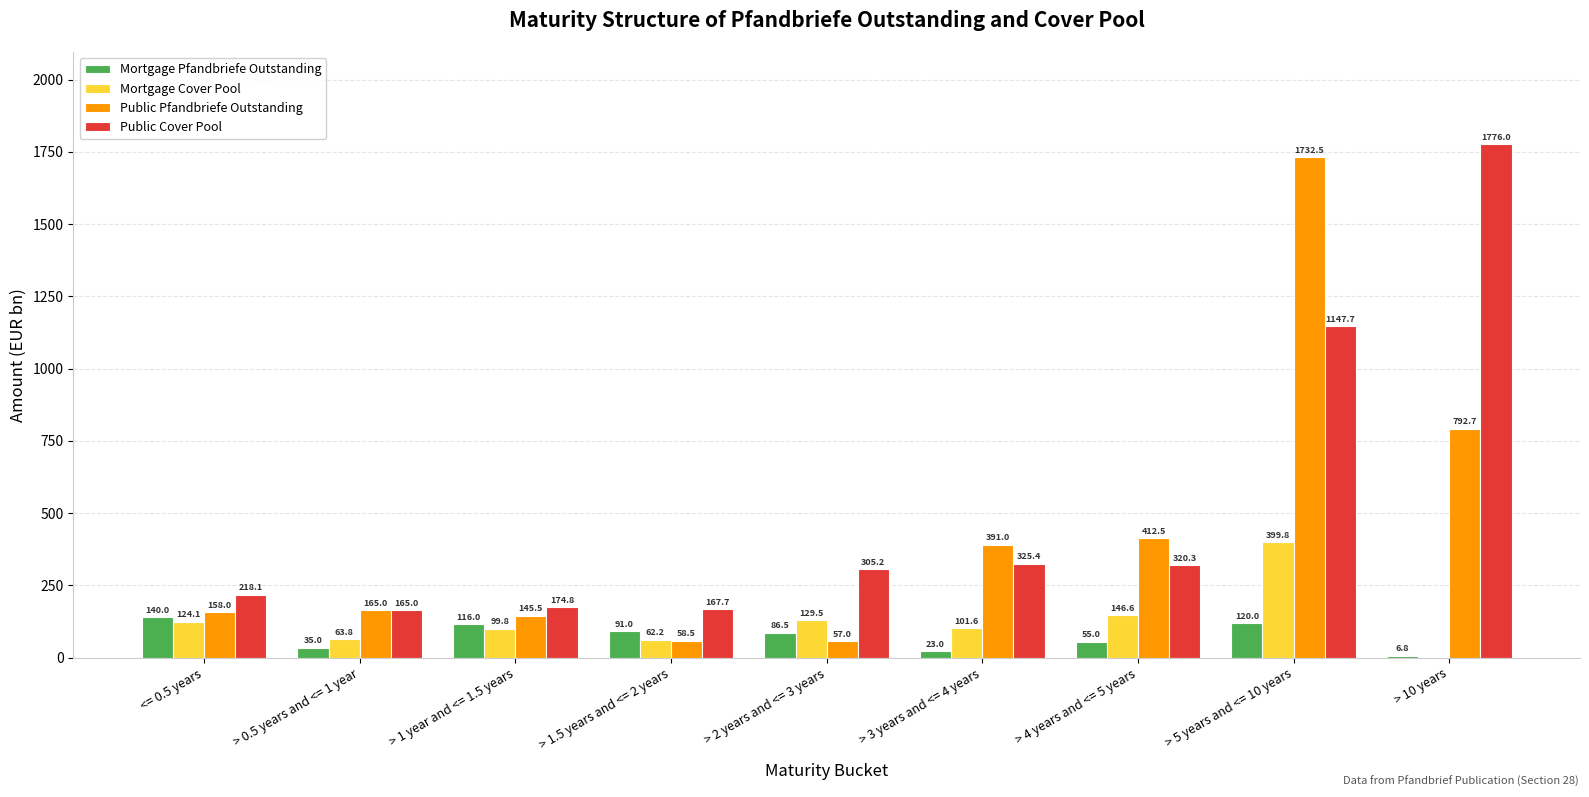

What value does the Mortgage Pfandbriefe Outstanding series have at > 2 years and <= 3 years?

86.5